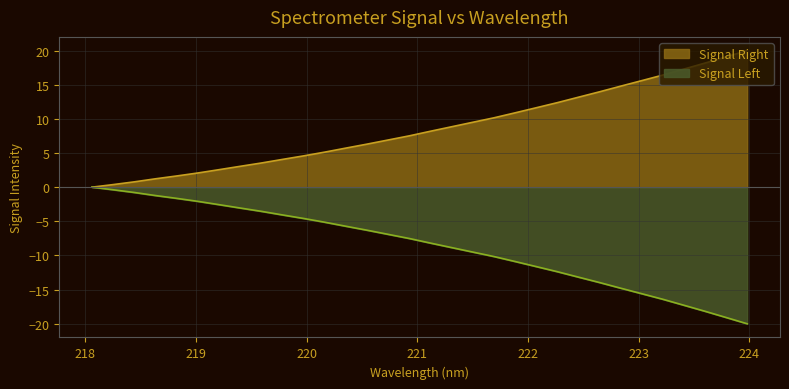

Is it true that the value at 221.4993 is 9.5?

True